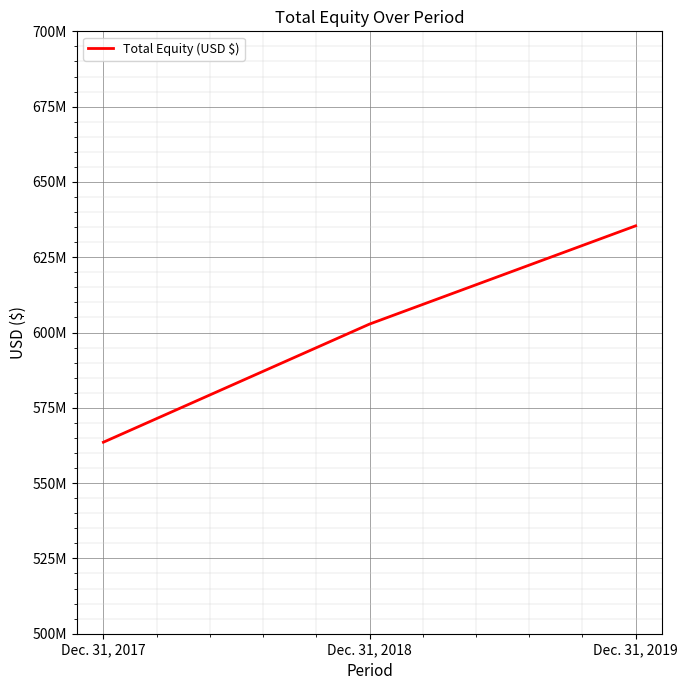

Which label corresponds to the largest value in the chart?

Dec. 31, 2019